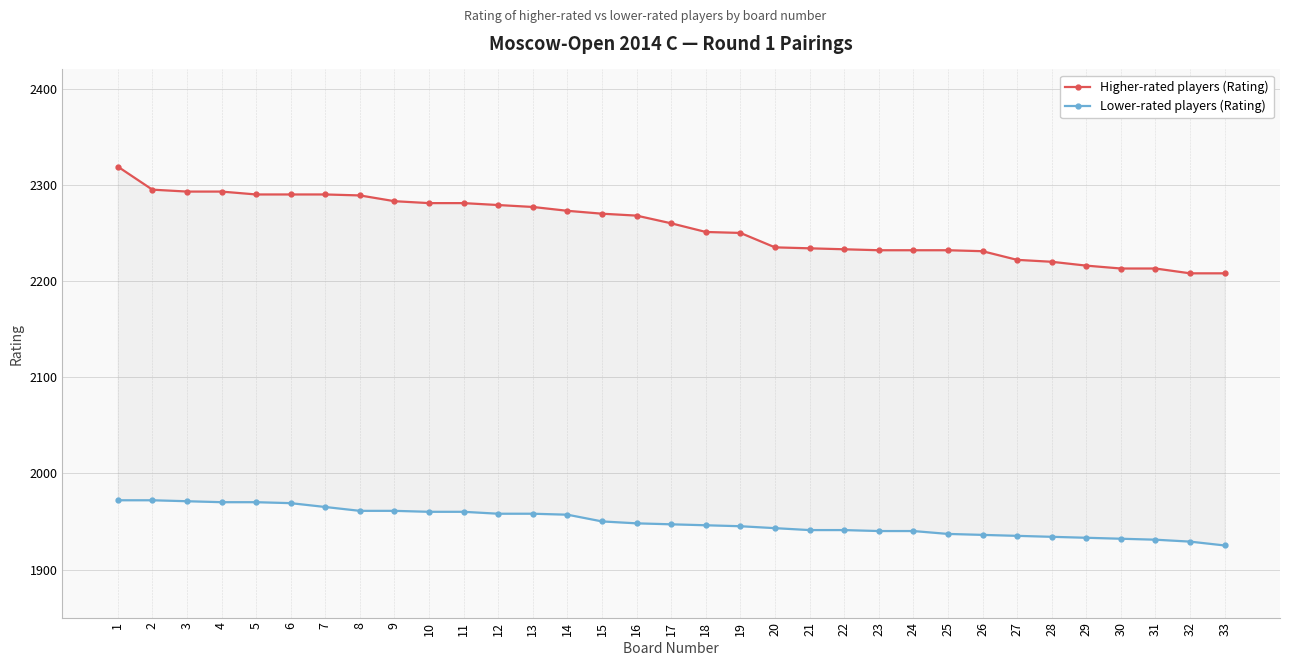

Rank the series by their average value, from highest to lowest.

Higher-rated players (Rating), Lower-rated players (Rating)